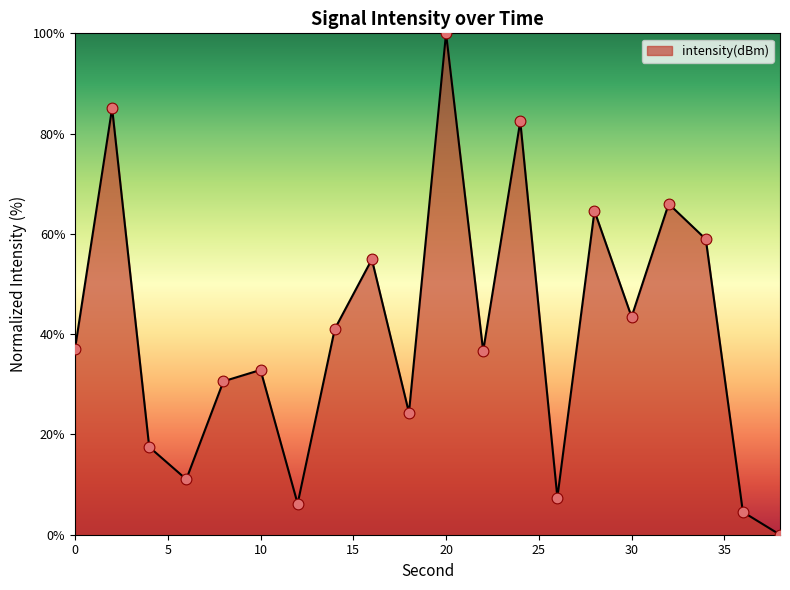

What is the difference between the maximum and minimum values?

100.0